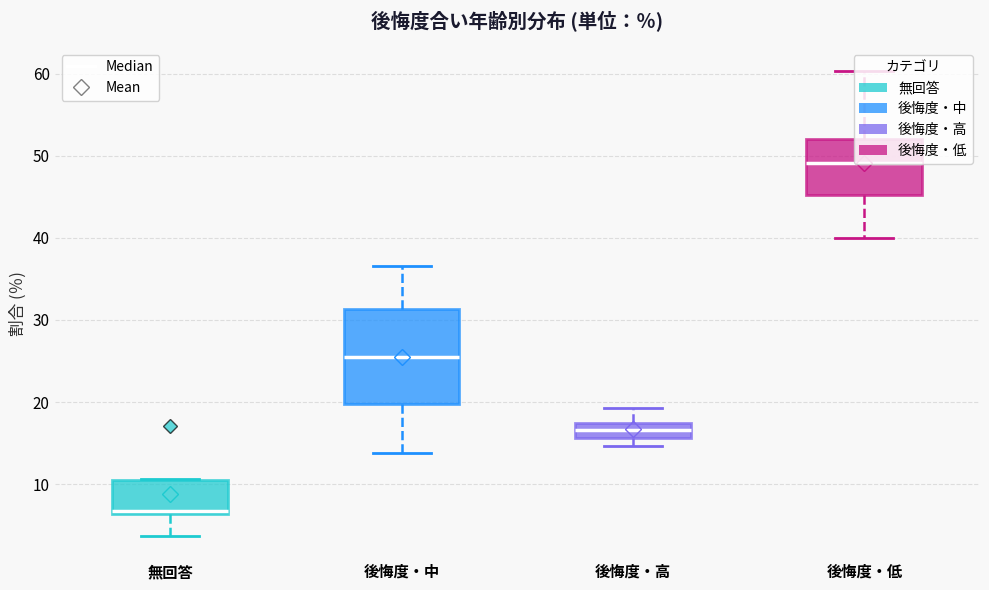

Reading left to right, read every box against the y-axis: the position of its median line, the range the box covers, and the ends of its whiskers. The values are not printed on the chart, so give them approximately, as read against the axis.

無回答: median 7, box 6 to 10, whiskers 4 to 11
後悔度・中: median 25, box 20 to 31, whiskers 14 to 37
後悔度・高: median 17 (inside the box), box 16 to 17, whiskers 15 to 19
後悔度・低: median 49, box 45 to 52, whiskers 40 to 60